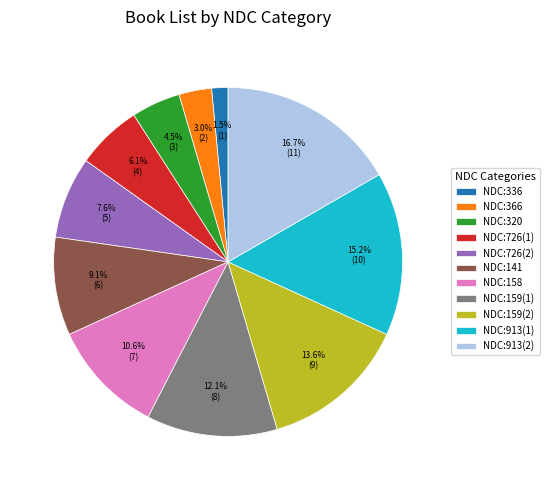

Combined, what portion of the pie is NDC:913(2) and NDC:159(2)?

30.3%